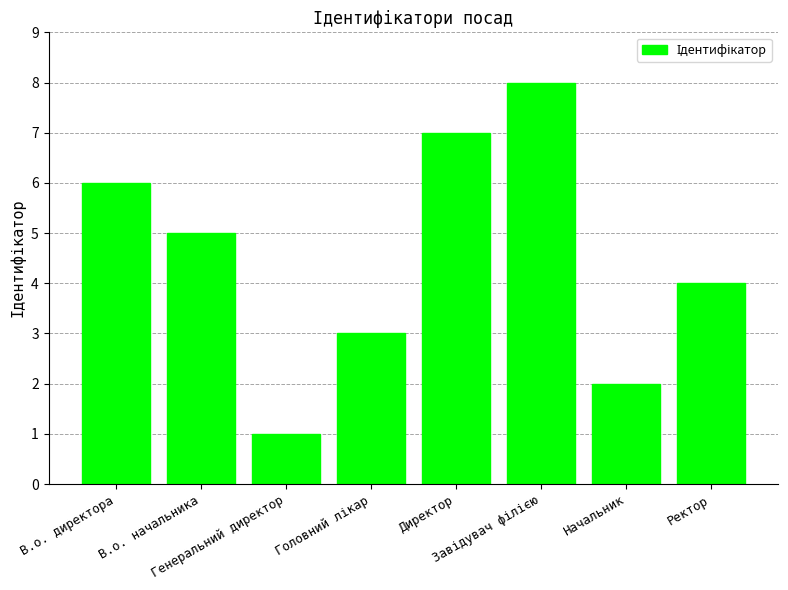

What is the difference between the second highest and minimum values?

6